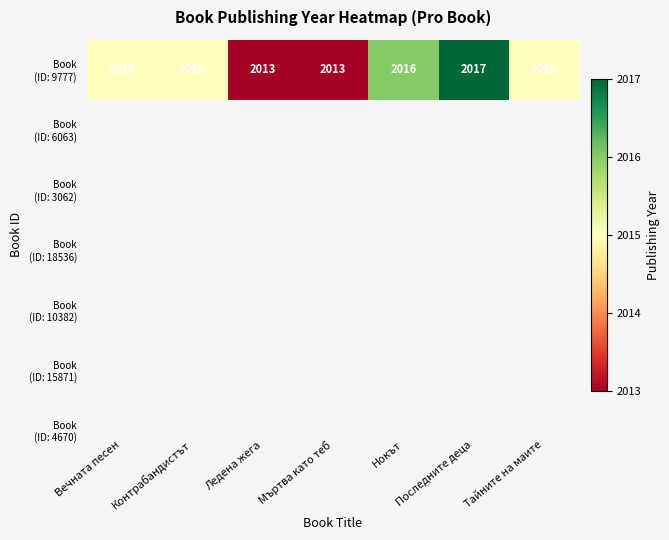

At which label does the data first exceed 2015?

Нокът